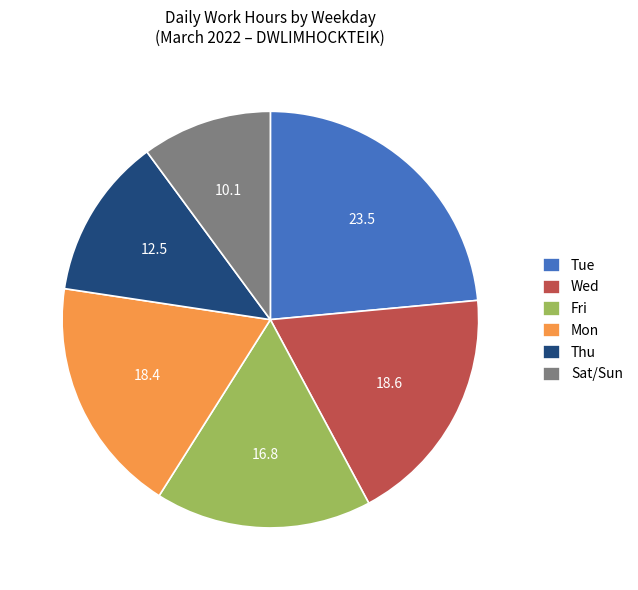

Do Fri and Thu together represent more than half of the pie?

No